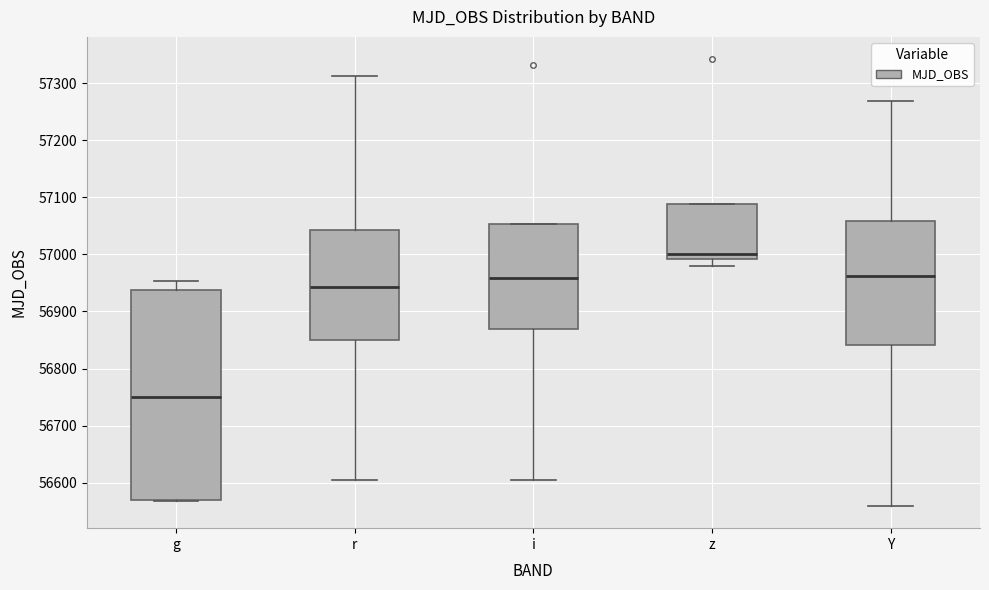

Where does the lower whisker of the box for i end on the y-axis? The values are not printed on the chart, so give them approximately, as read against the axis.

56600